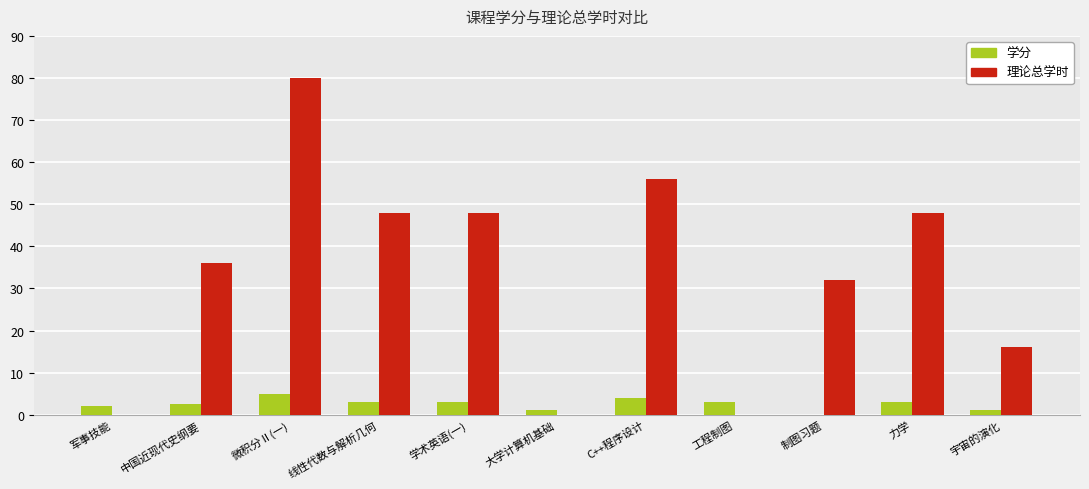

At which category does the chart reach its peak across all series?

微积分Ⅱ(一)